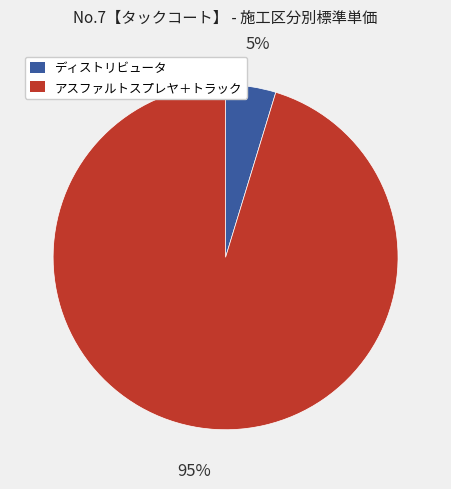

What is the majority slice?

アスファルトスプレヤ＋トラック